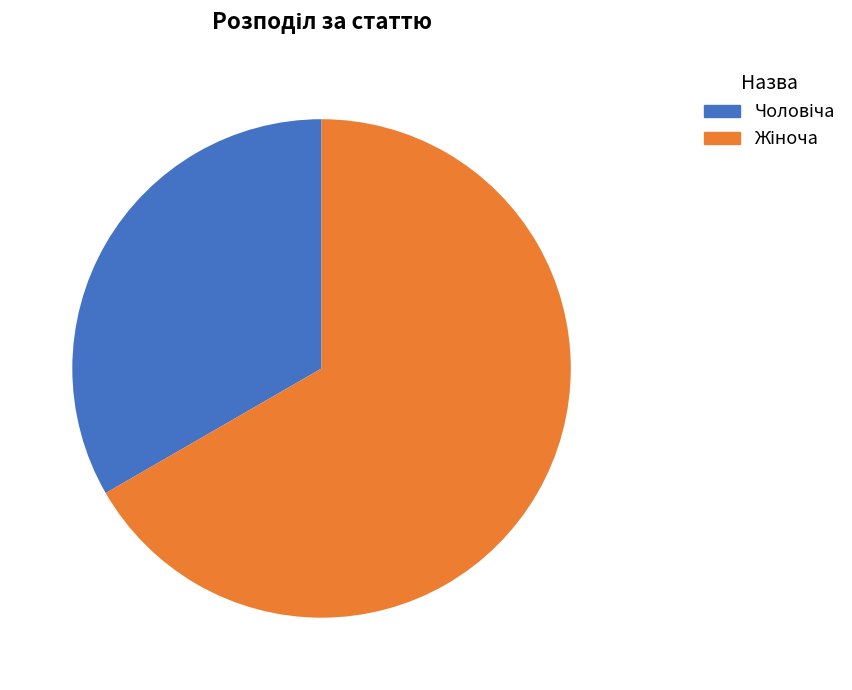

How many slices are in this pie chart?

2